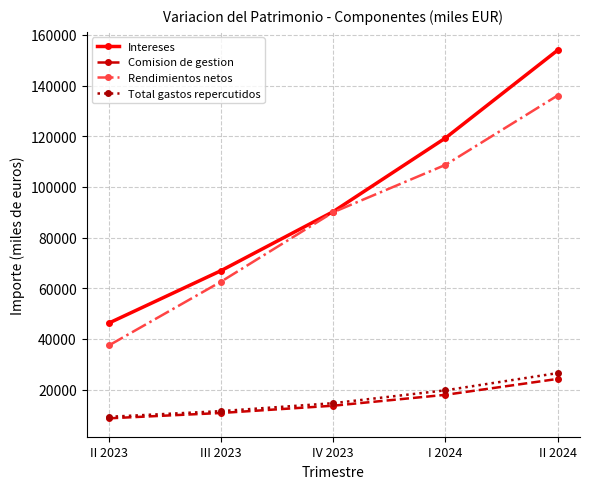

At I 2024, list the series in order from smallest to largest.

Comision de gestion, Total gastos repercutidos, Rendimientos netos, Intereses